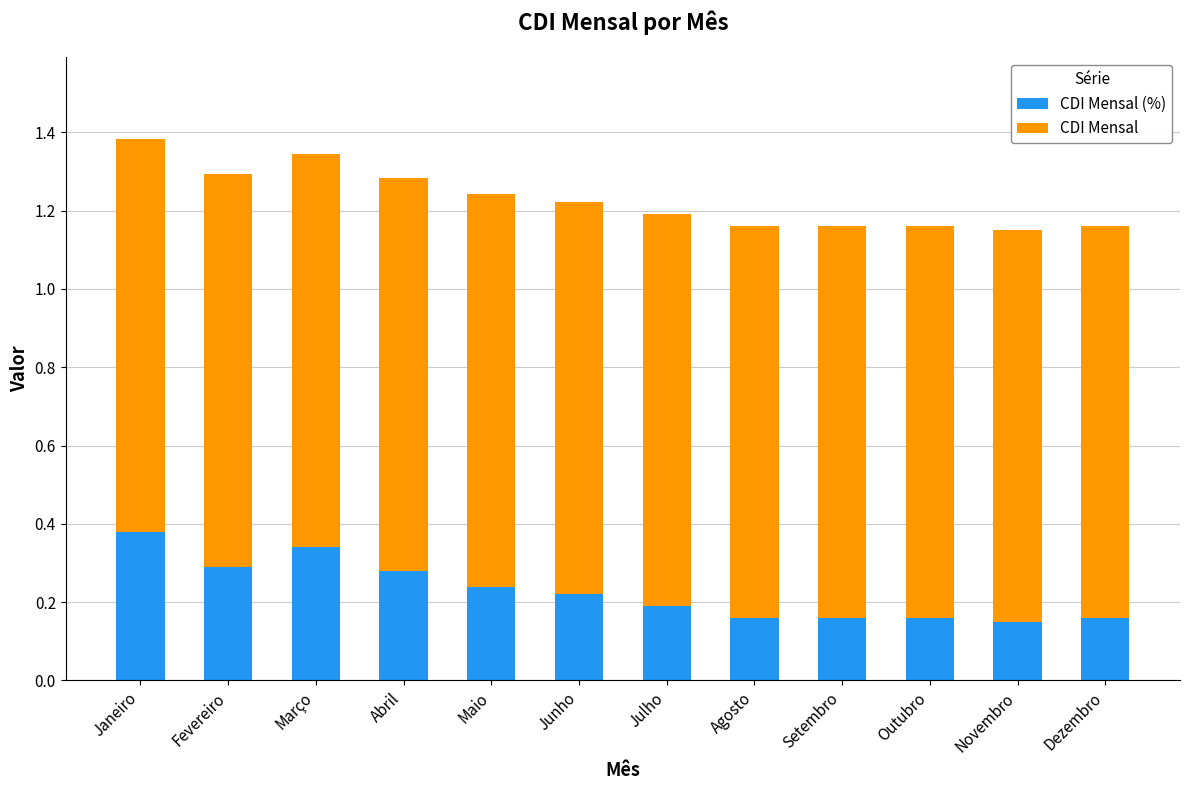

Are the bars grouped side by side (vs. stacked)?

No